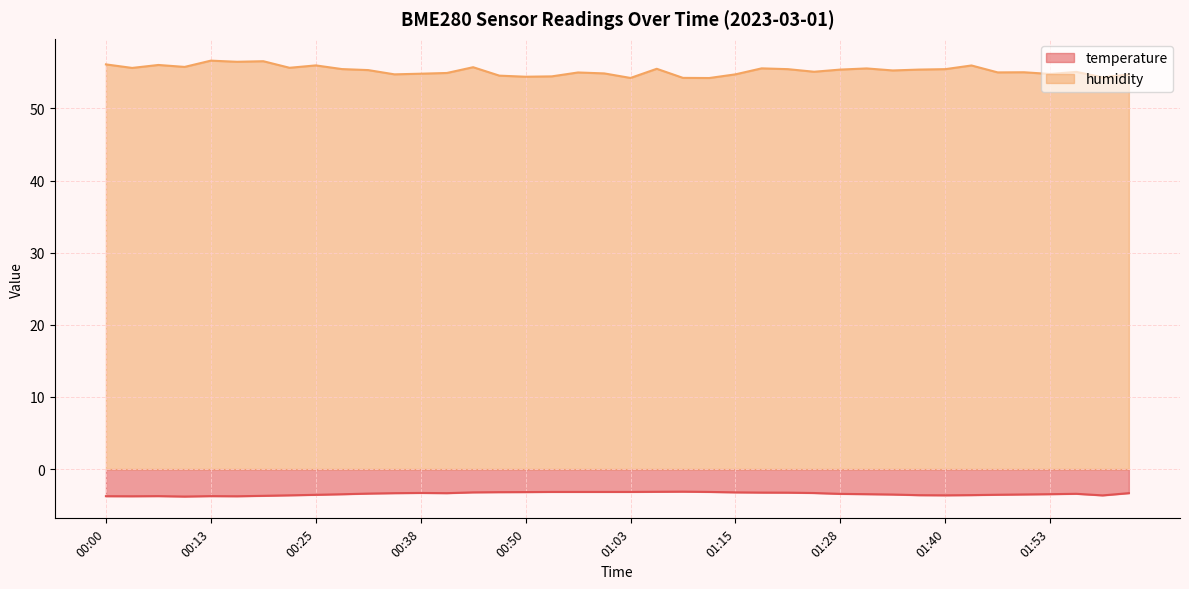

What is the difference between the maximum and minimum values in the humidity series?

2.4